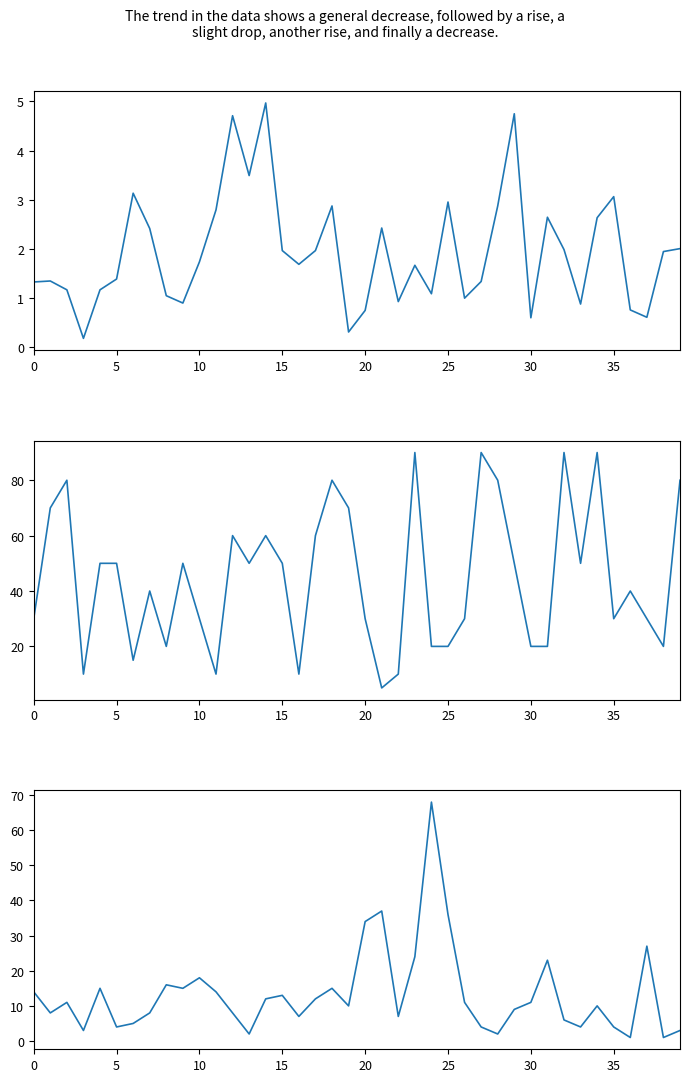

How many interior local valleys does the Pind series have?

11